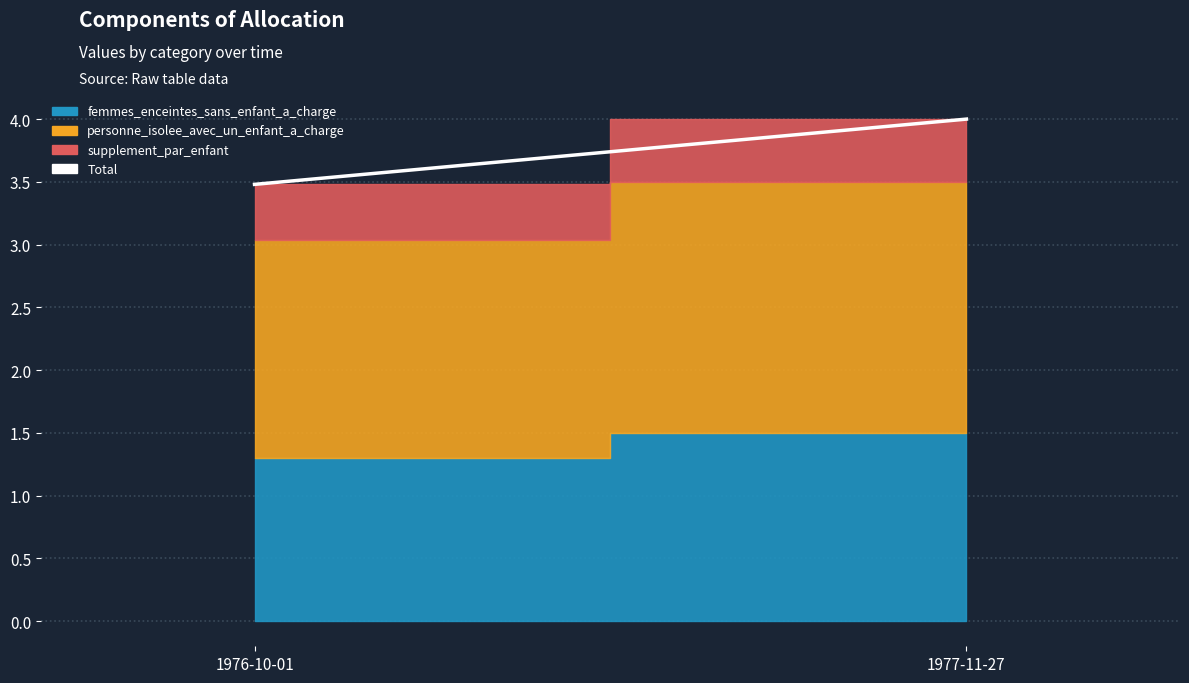

What is the difference between the maximum and minimum values?

0.5